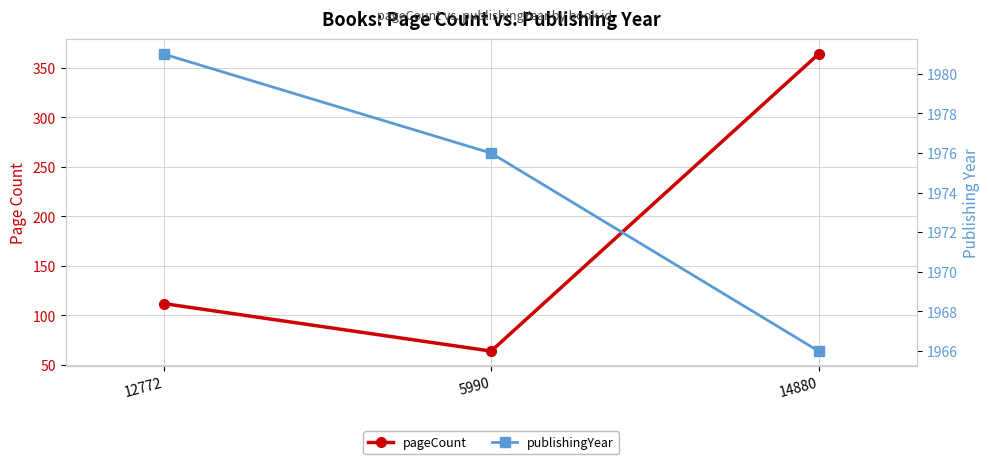

Is it true that pageCount equals 113 at 5990?

False